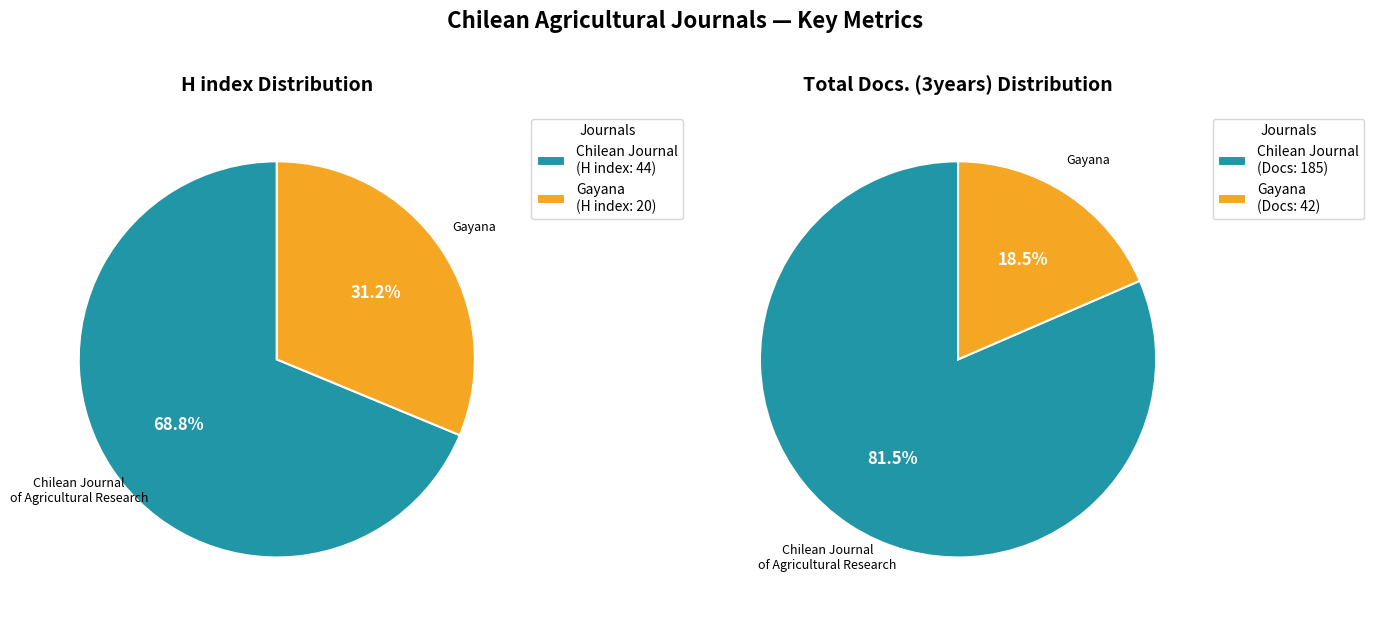

Is there any slice that represents more than half of the pie?

Yes